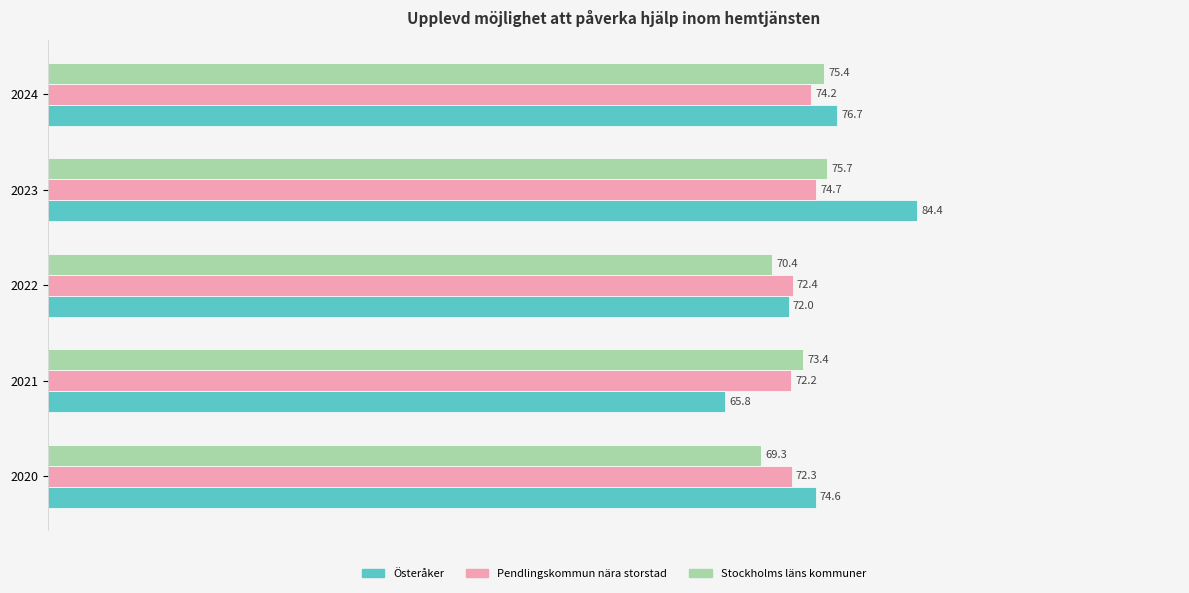

Which series has the largest range (max minus min)?

Österåker